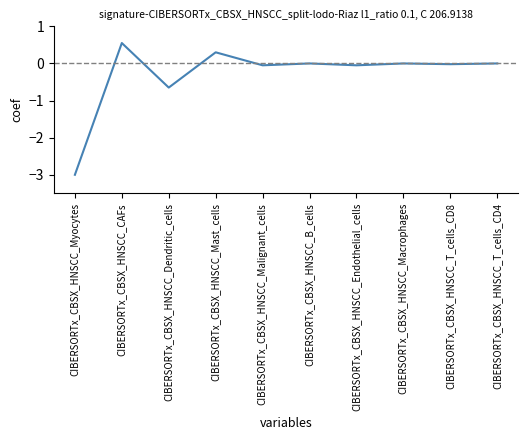

What is the change in value from CIBERSORTx_CBSX_HNSCC_Myocytes to CIBERSORTx_CBSX_HNSCC_T_cells_CD4?

+3.0